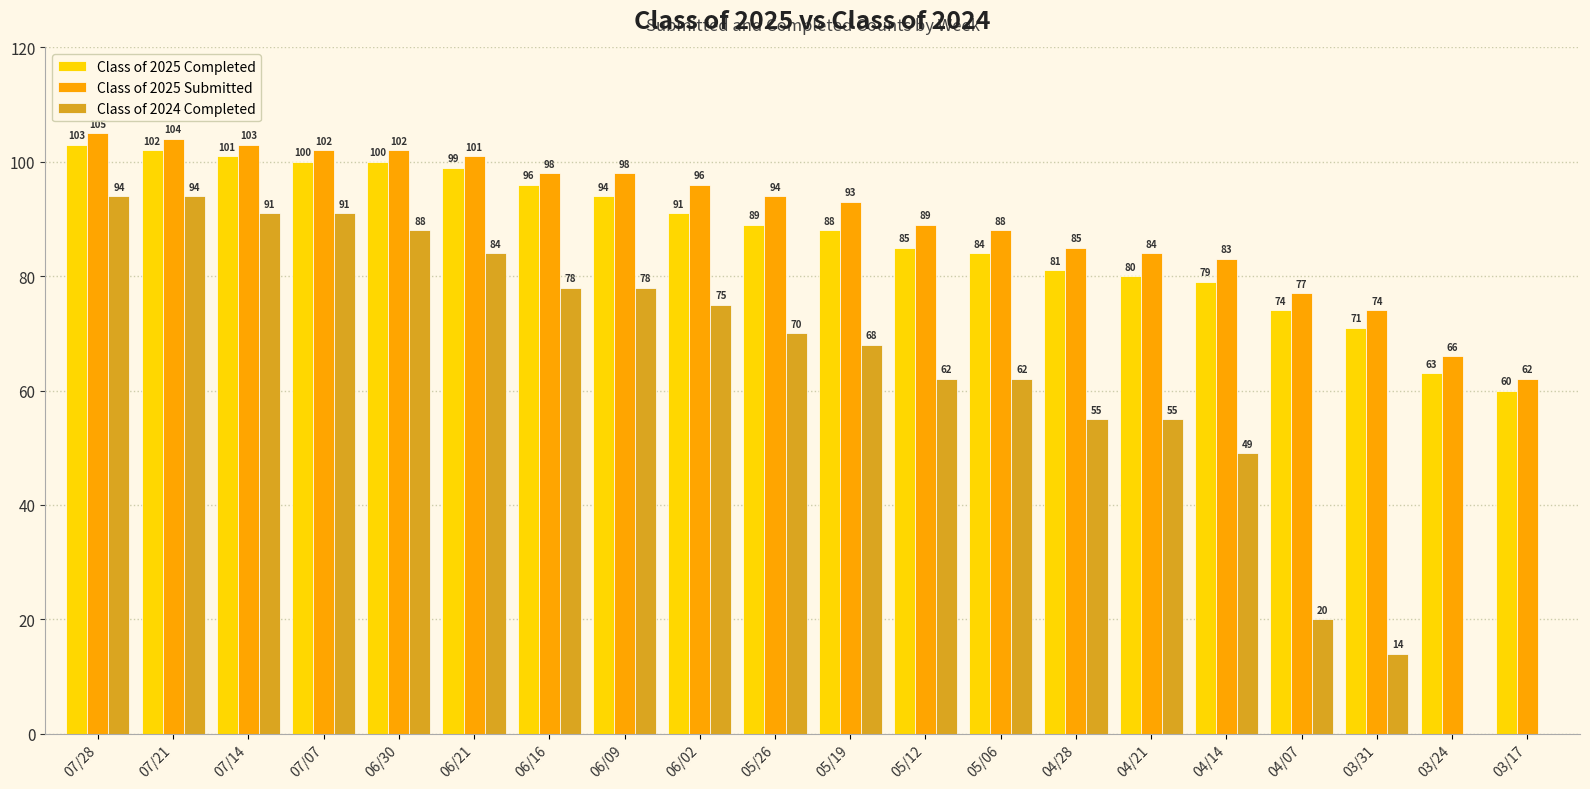

True or false: Class of 2025 Submitted has a value of 98 at 06/09.

True